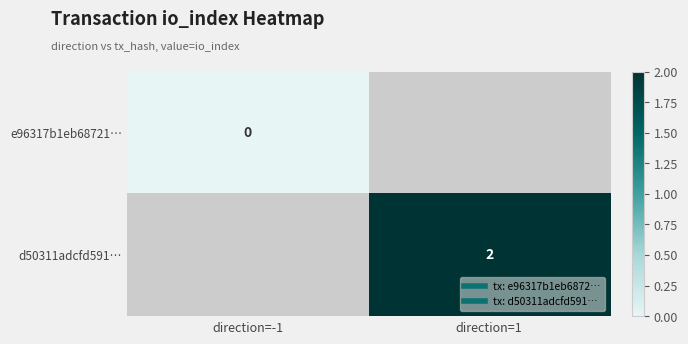

At how many categories does at least one series exceed 1?

1